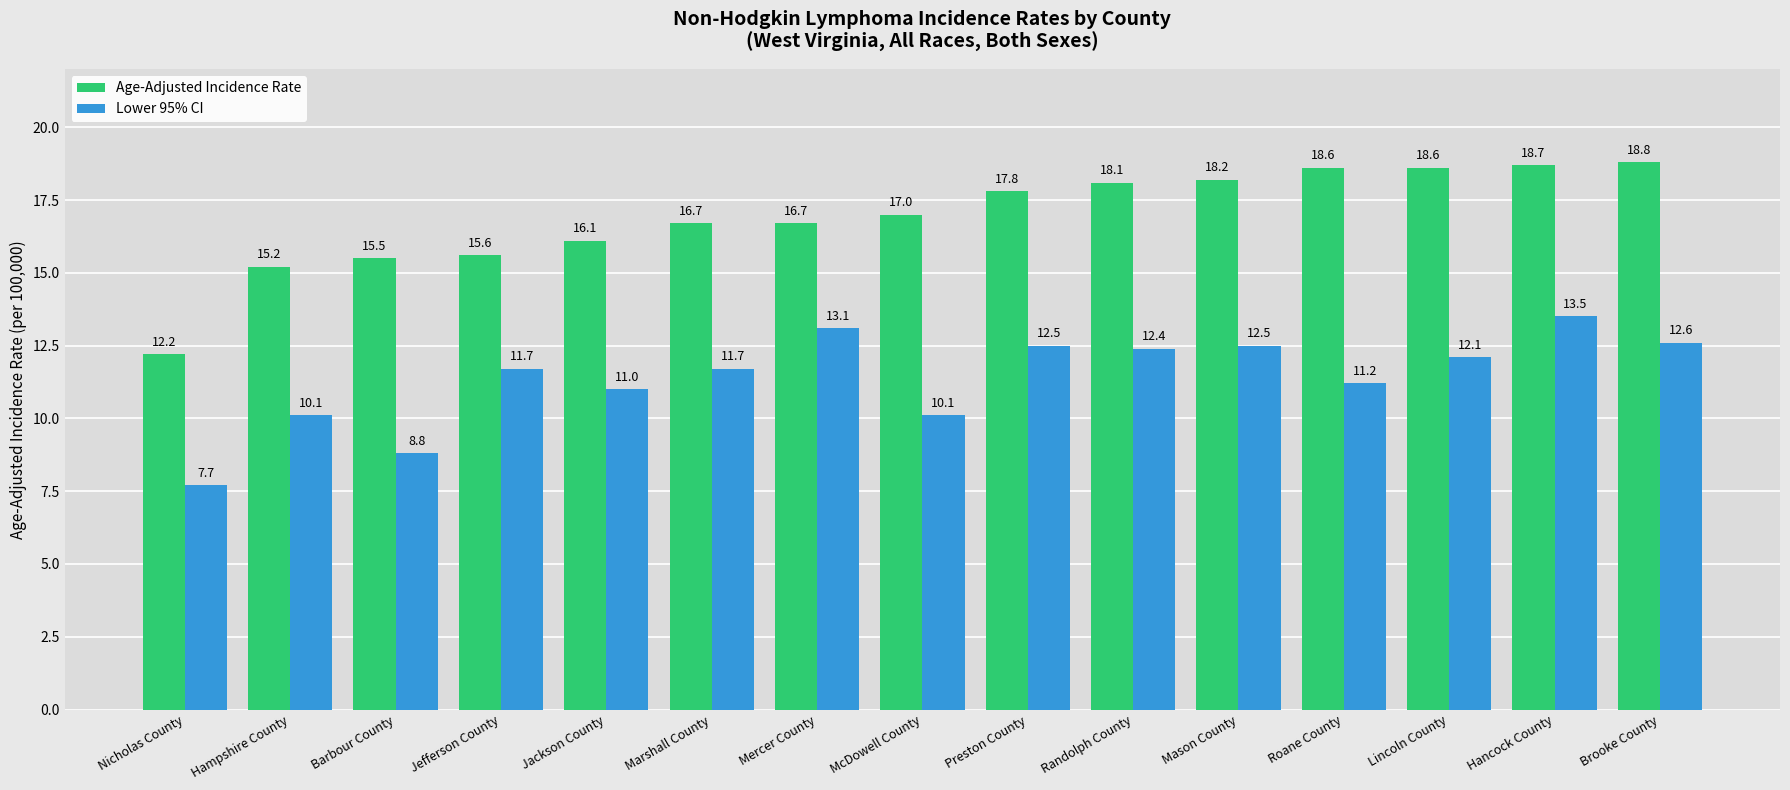

Read the Age-Adjusted Incidence Rate value at Jackson County.

16.1